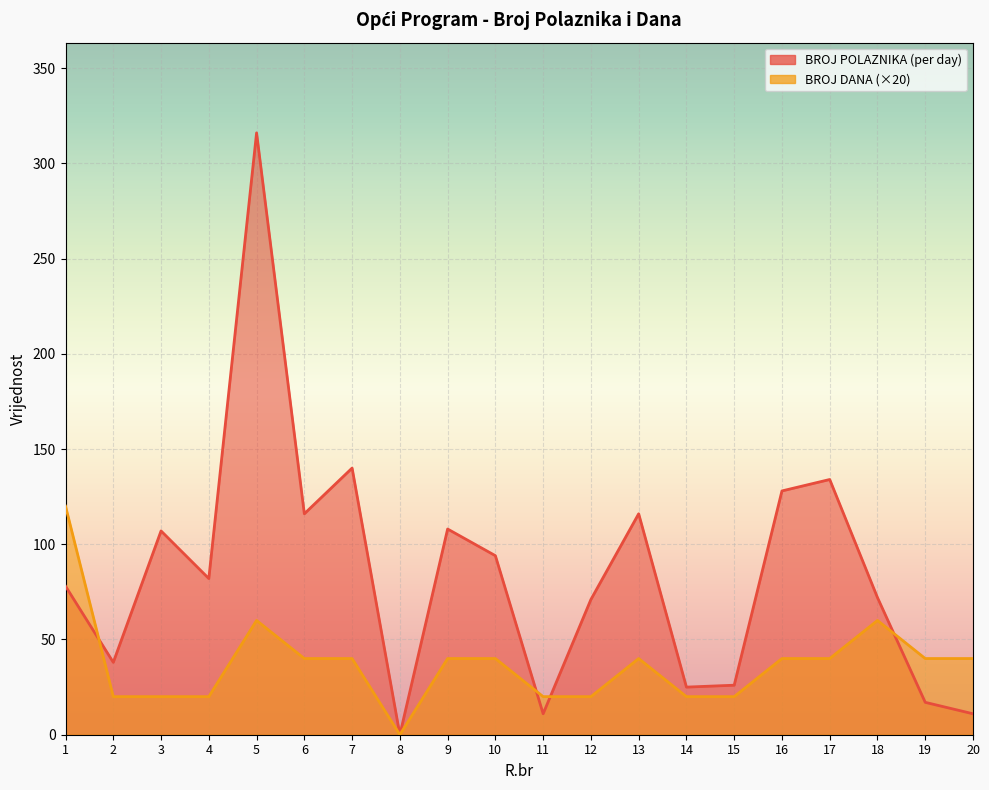

At which category is the sum across all series the highest?

5